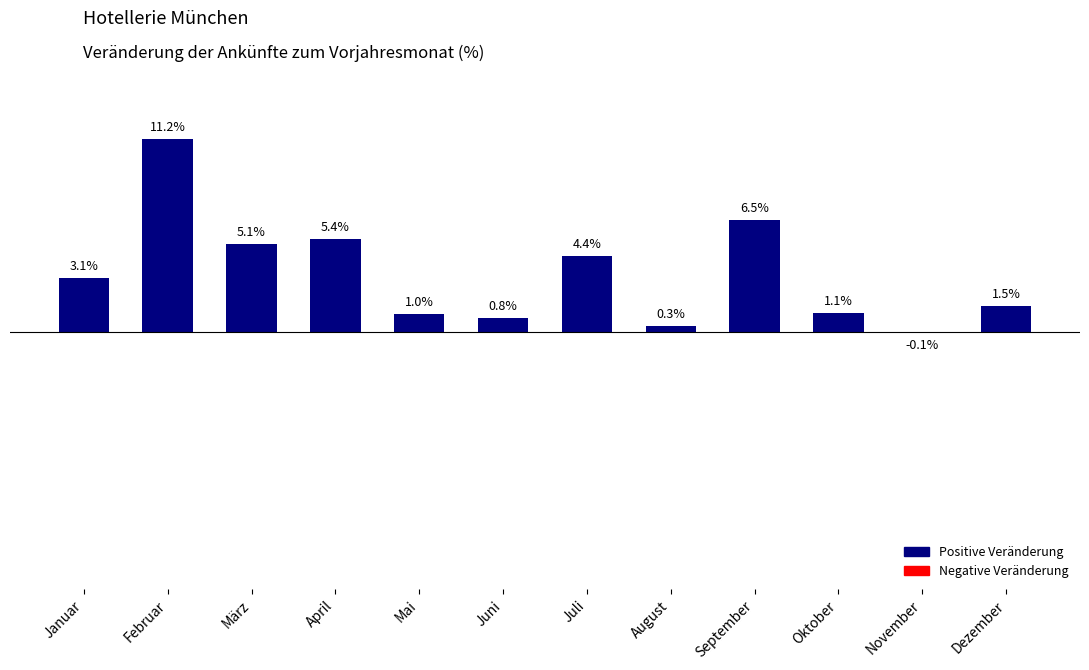

At which category does the chart reach its peak across all series?

Februar